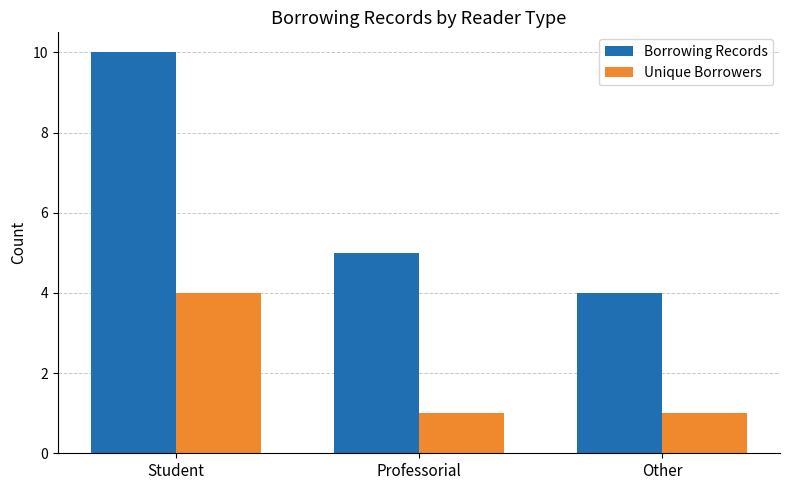

Does the chart contain stacked bars?

No